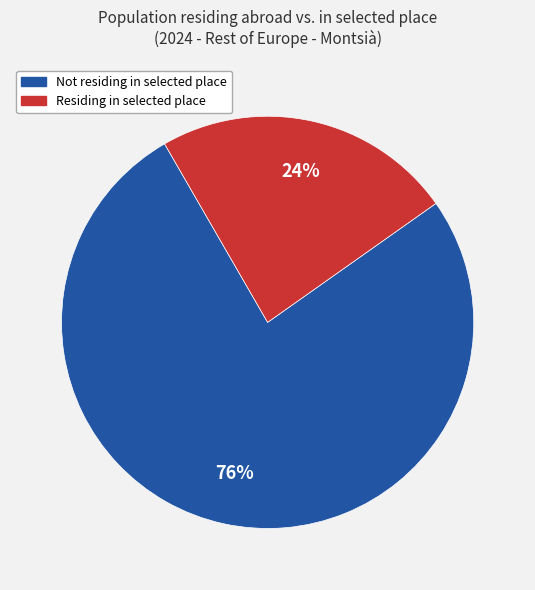

Does any single category account for the majority?

Yes